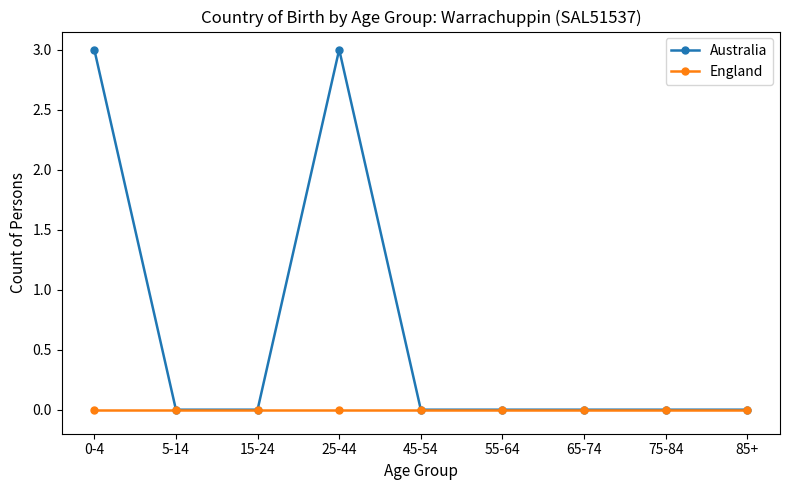

What is the greatest value displayed?

3